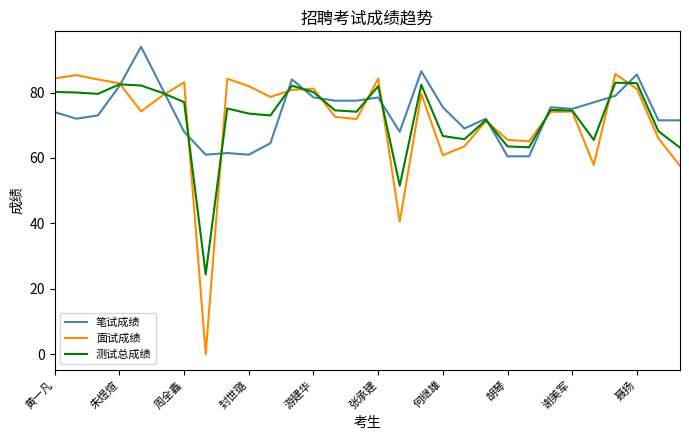

What is the maximum value shown in the chart?

94.0